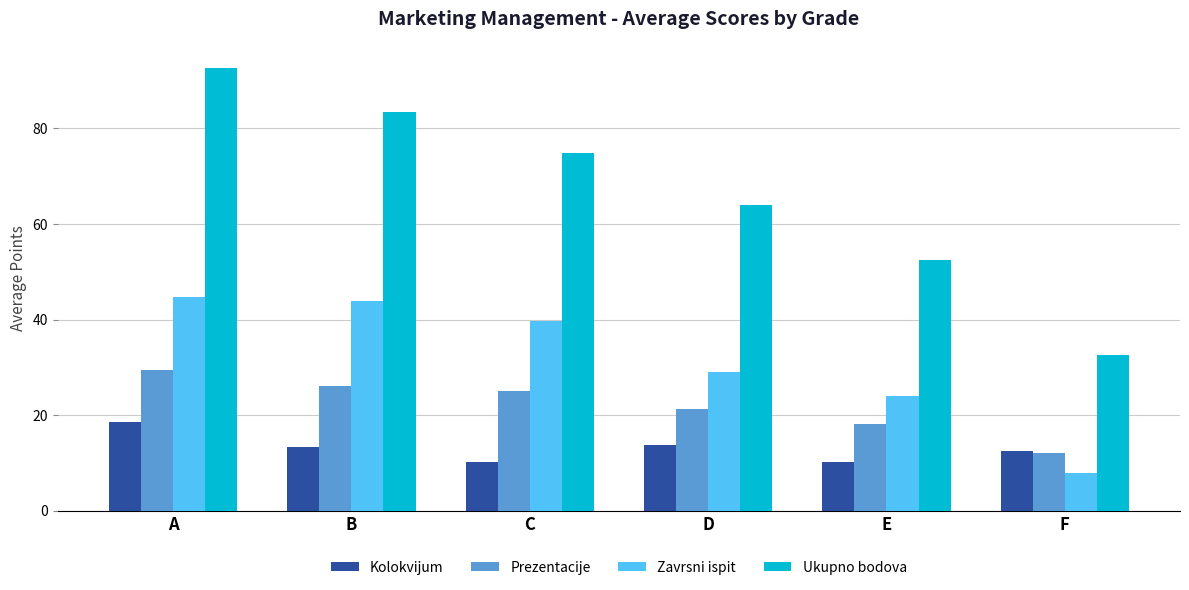

What is the total value across all series at D?

128.0